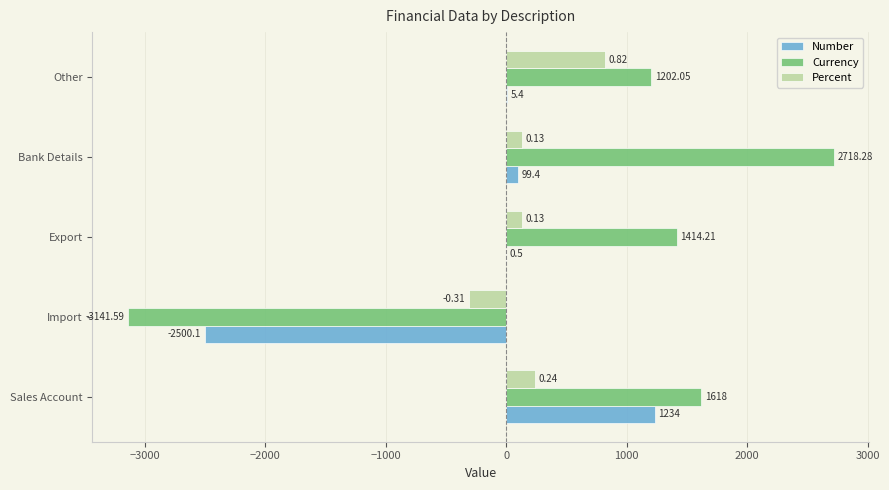

At which label does Percent reach its peak?

Other